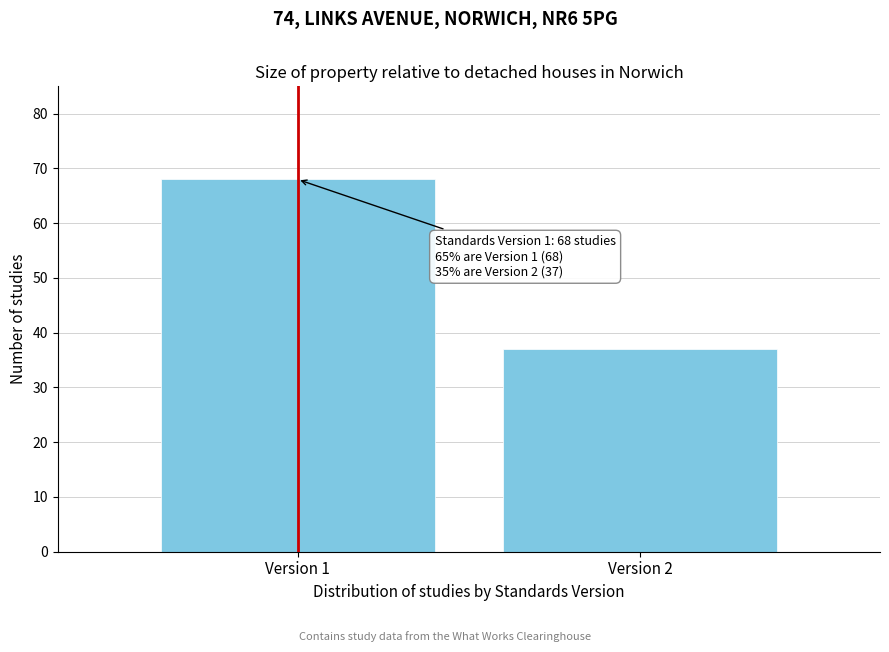

Reading left to right, transcribe all the data shown in this chart.

Version 1=68	Version 2=37